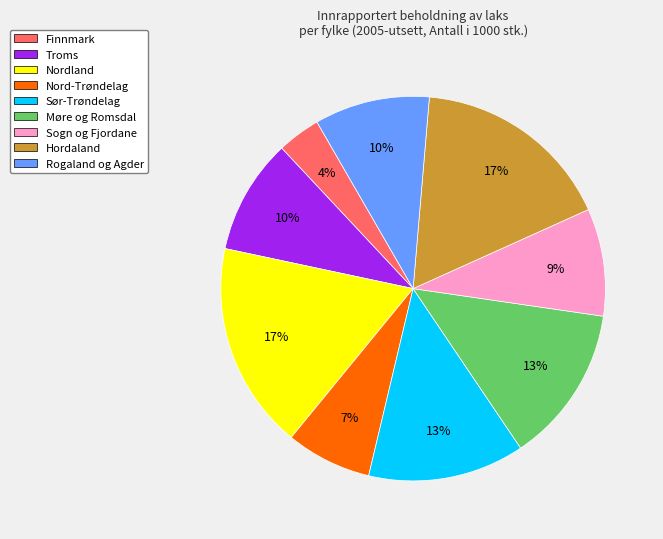

Between Sogn og Fjordane and Troms, which is larger?

Troms